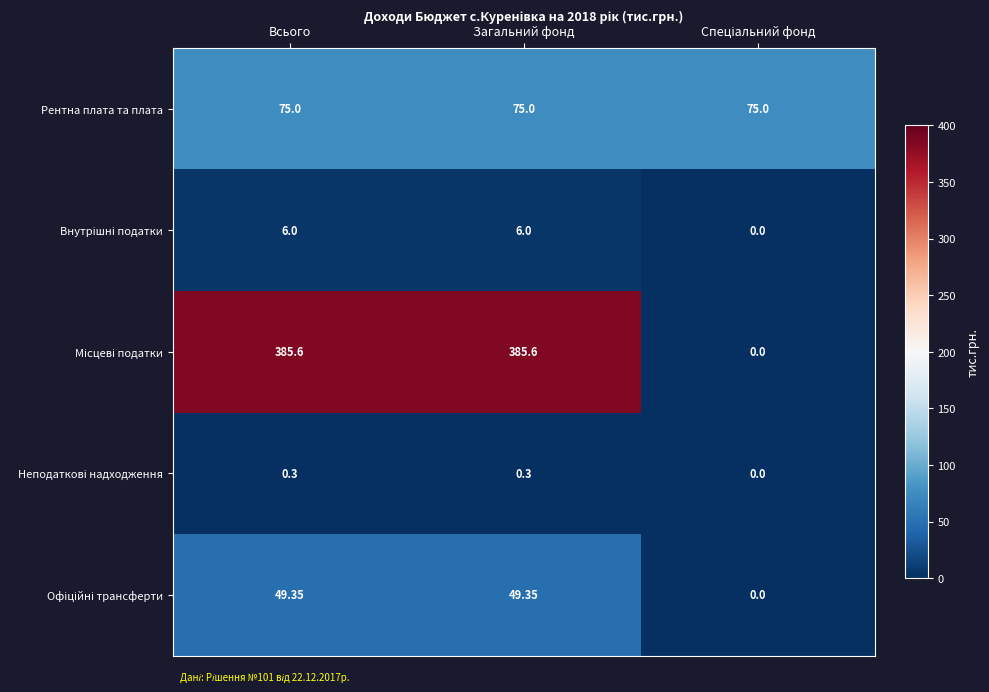

Count the number of categories in the chart.

3